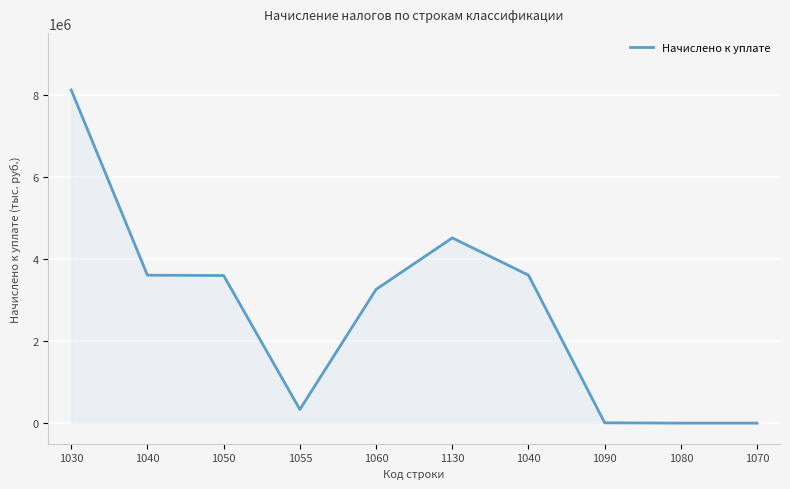

Does the chart have visible grid lines?

Yes